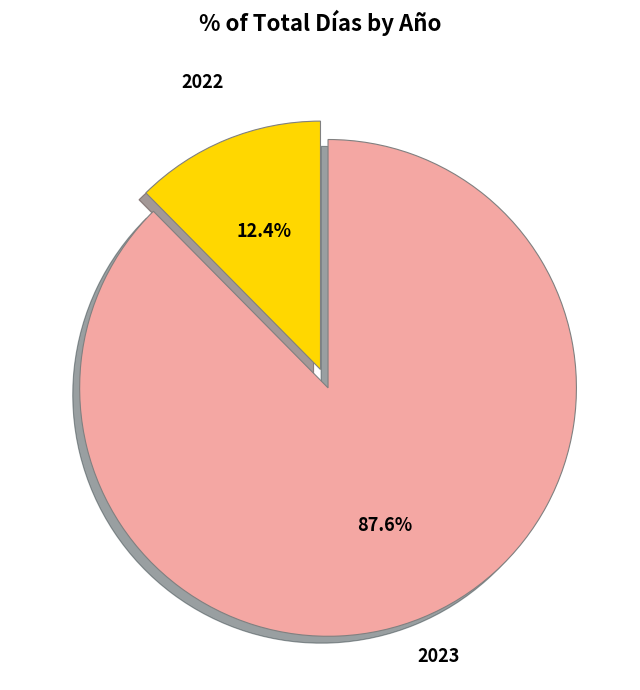

Does any single category account for the majority?

Yes